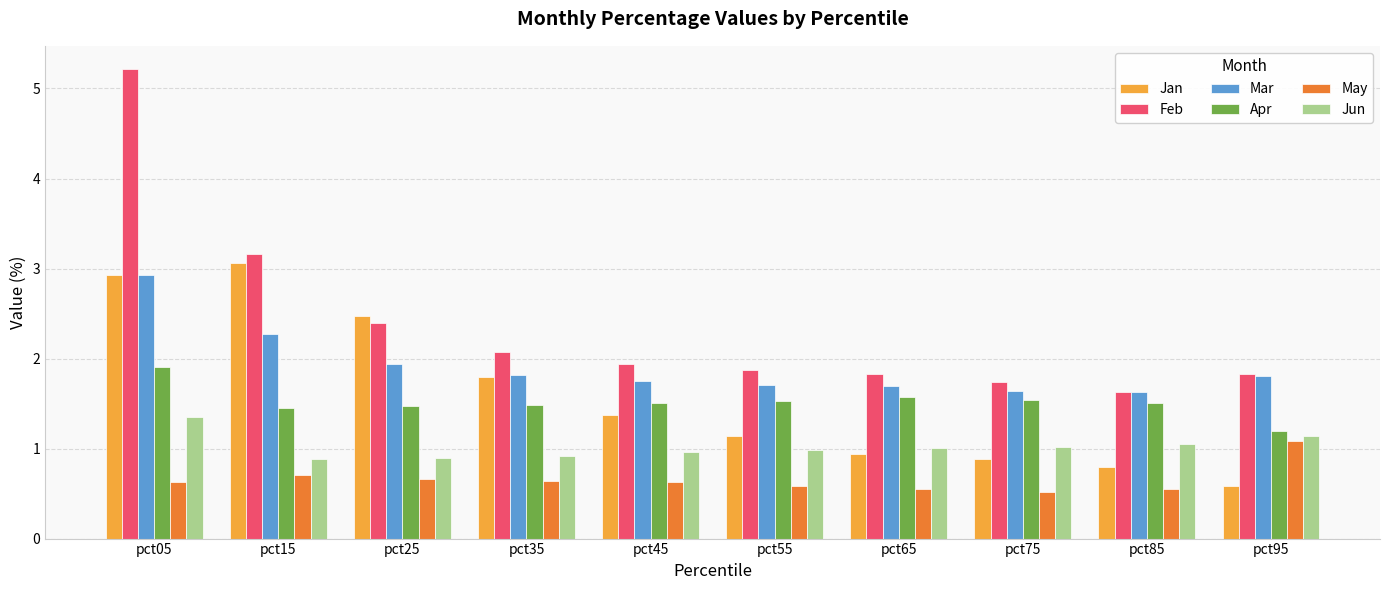

What is the lowest value of the Apr series?

1.2